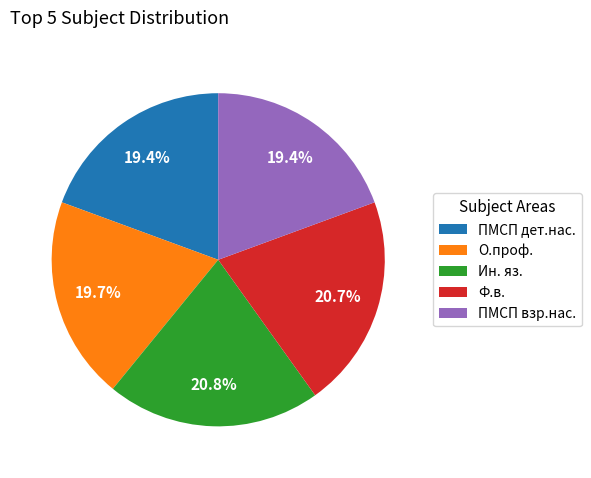

Does Ин. яз. account for over 50% of the chart?

No